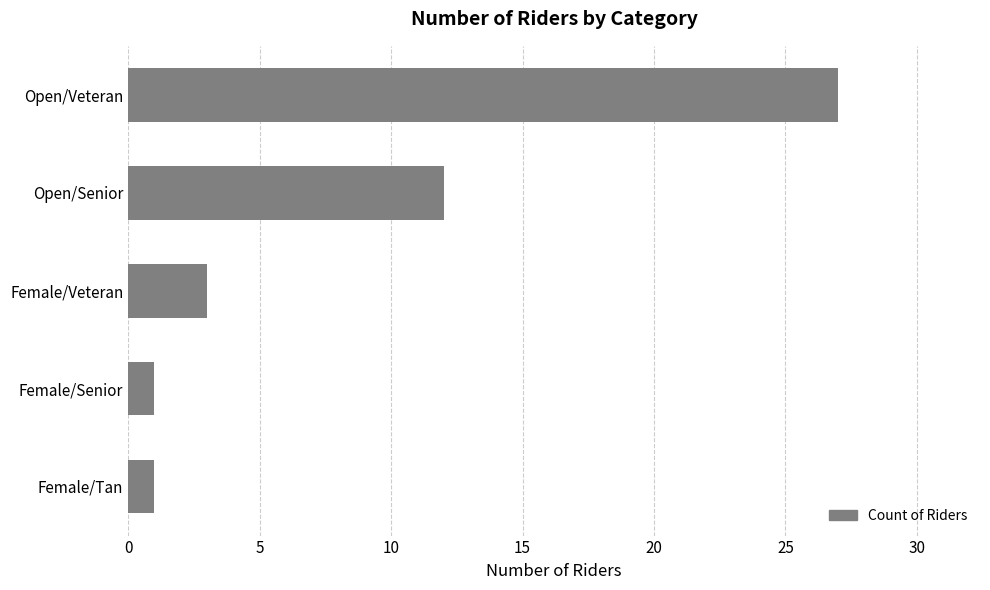

What is the sum of all values?

44